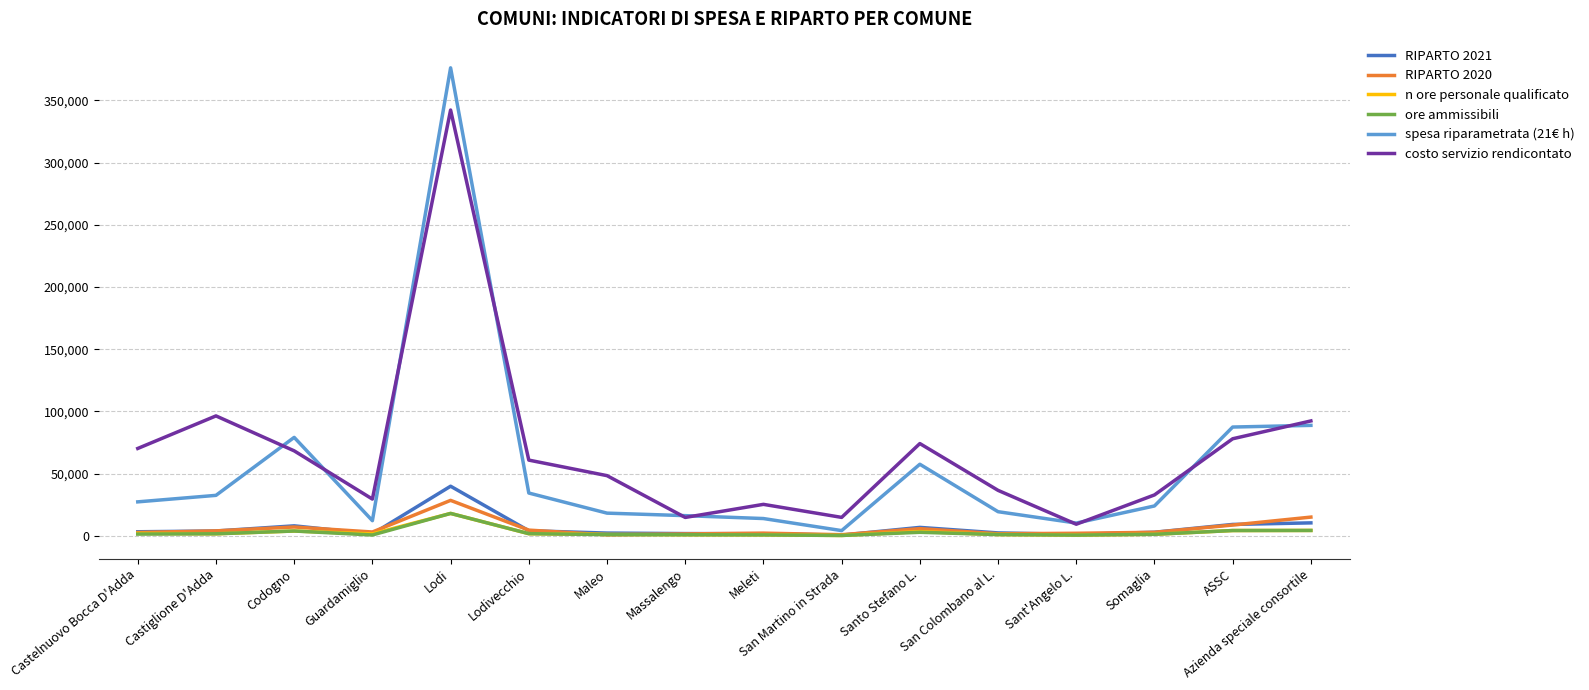

True or false: ore ammissibili and costo servizio rendicontato cross at least once.

False